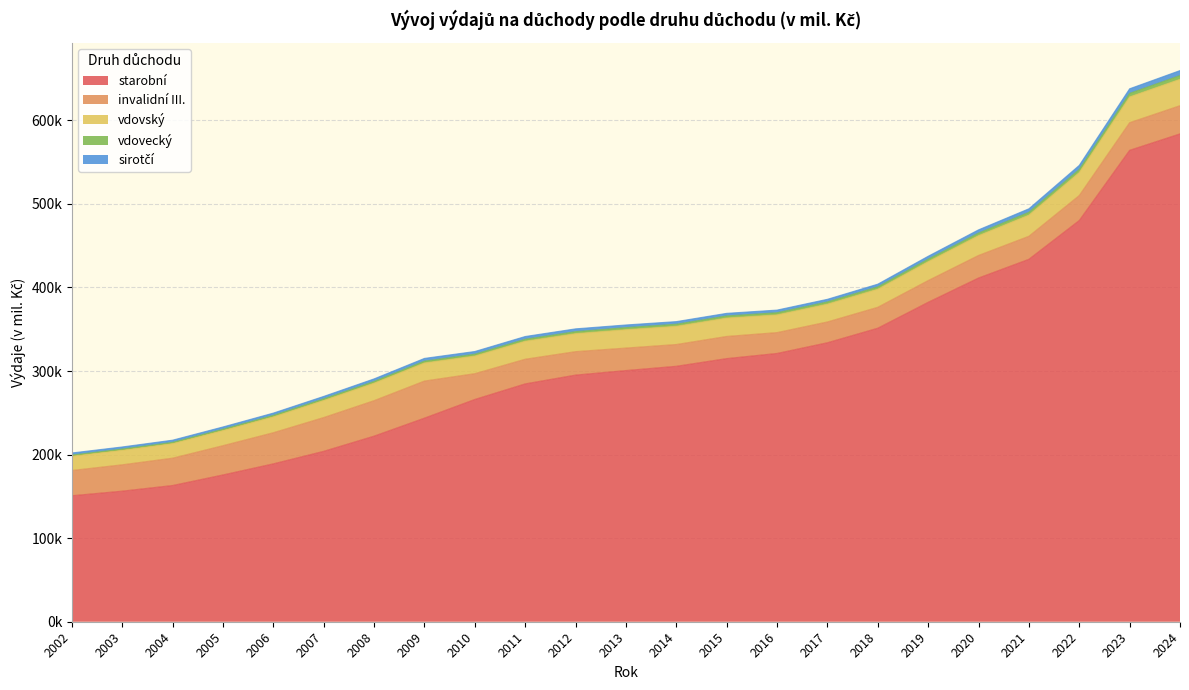

What are all the series names shown in the legend?

starobní, invalidní III., vdovský, vdovecký, sirotčí